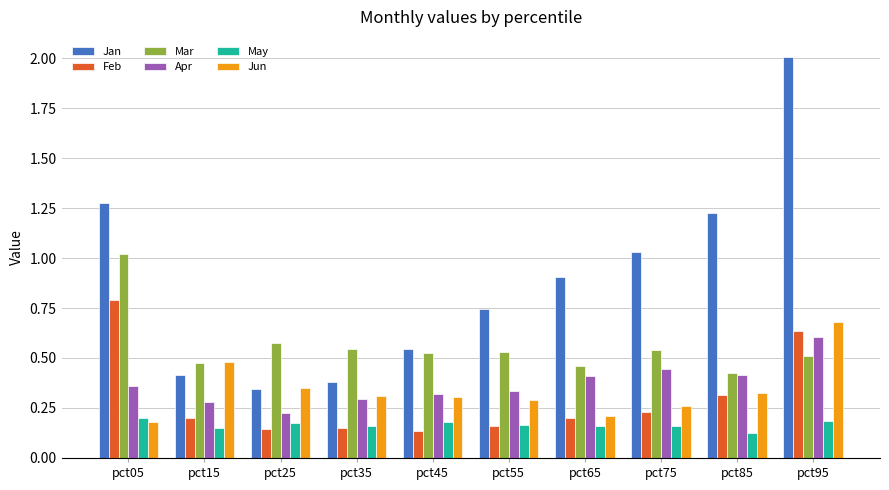

Is it true that Jun equals 0.3 at pct25?

True